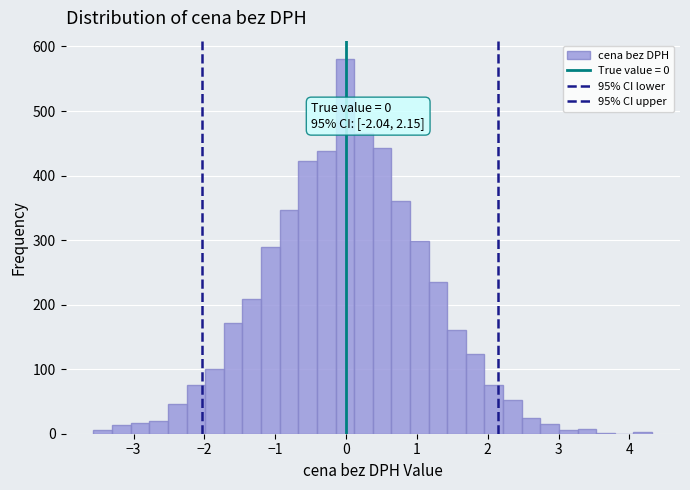

Around what value on the x-axis is the tallest bar? Give the approximate position of its centre, as read against the axis.

0.0